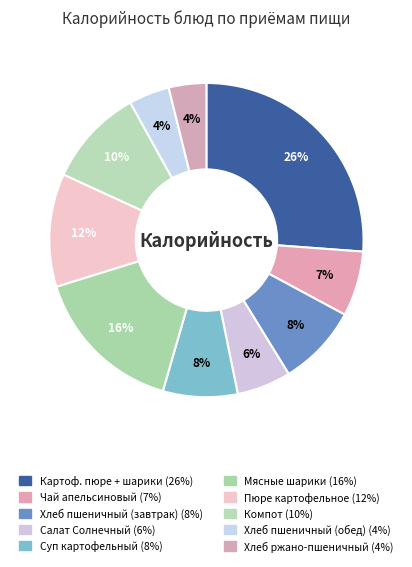

What is the largest slice in the pie chart?

Картофельное пюре + Мясные шарики